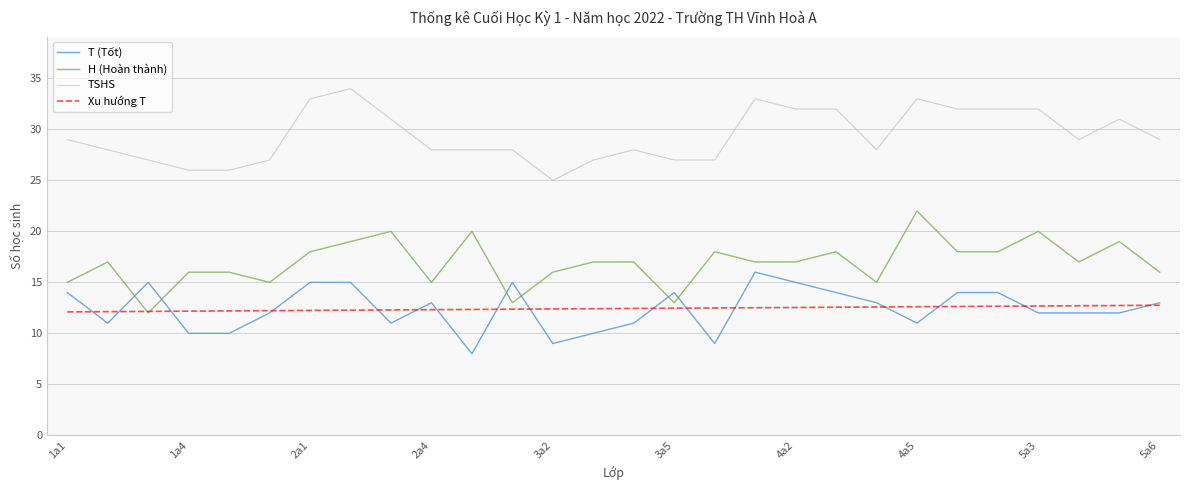

What is the minimum value shown in the chart?

8.0